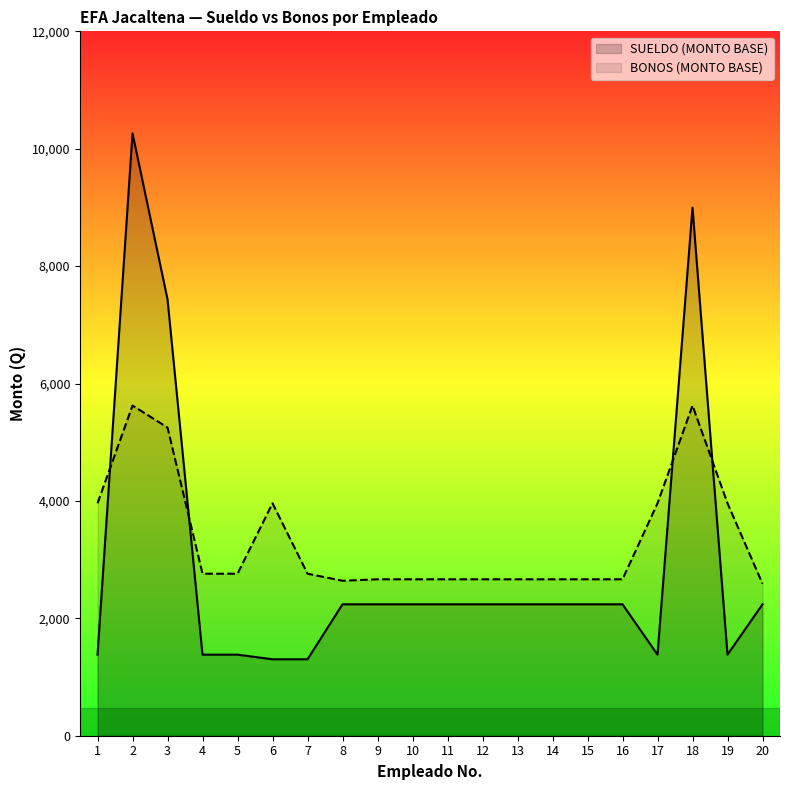

True or false: SUELDO (MONTO BASE) and BONOS (MONTO BASE) intersect in this chart.

True